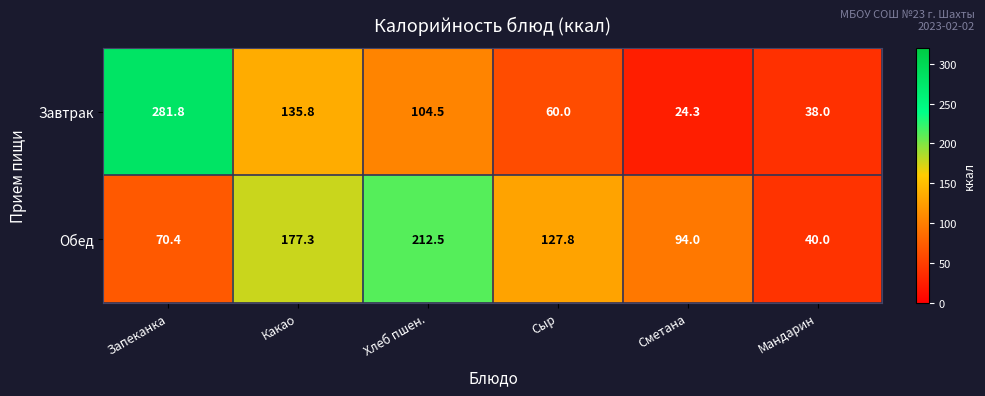

What is the total value across all series at Сметана?

118.3